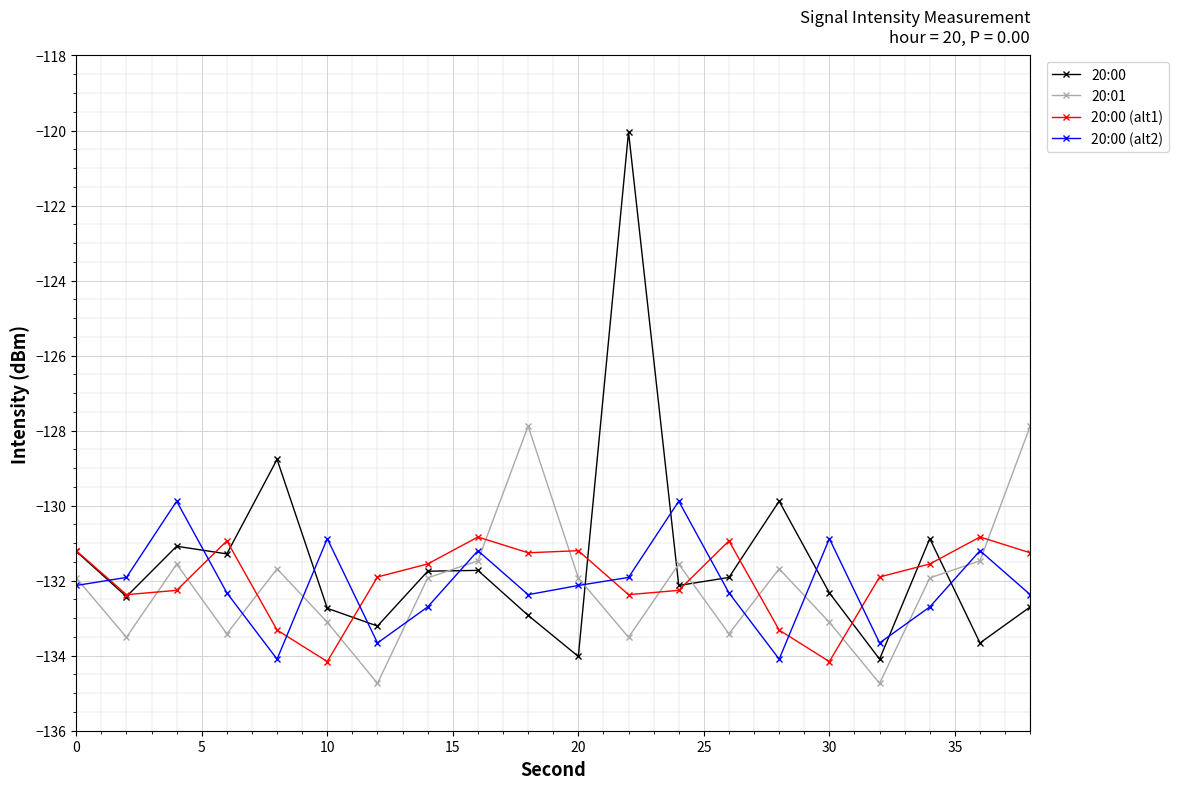

Which series has the widest spread of values?

20:00